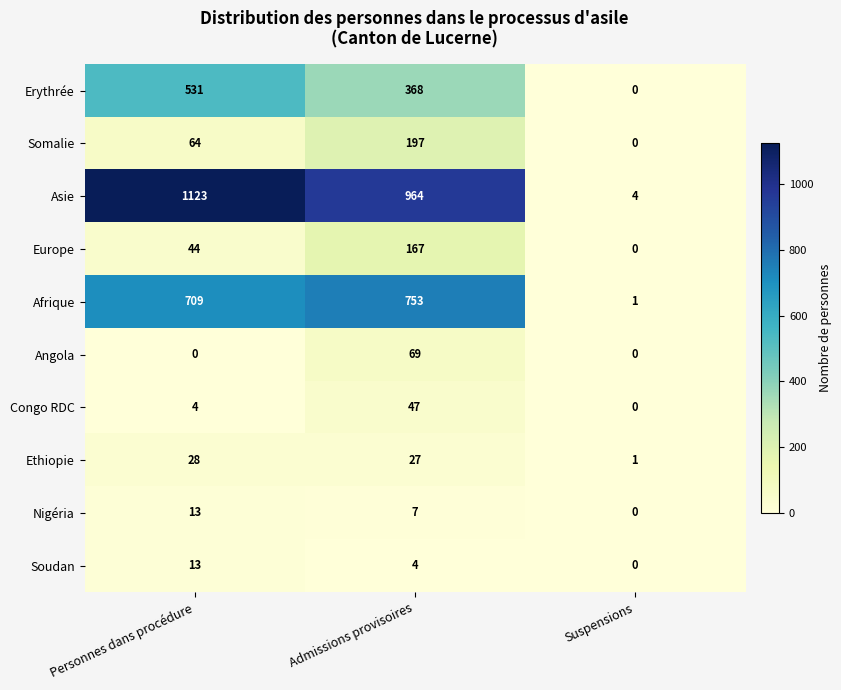

The Somalie series shows 0 at Suspensions. True or false?

True